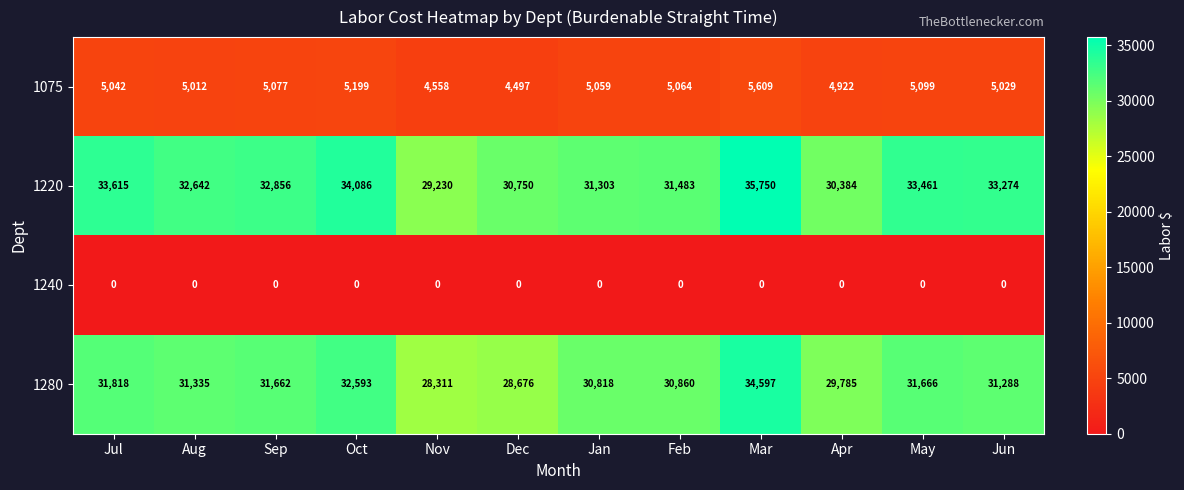

Which series changed the most between Mar and Apr?

1220